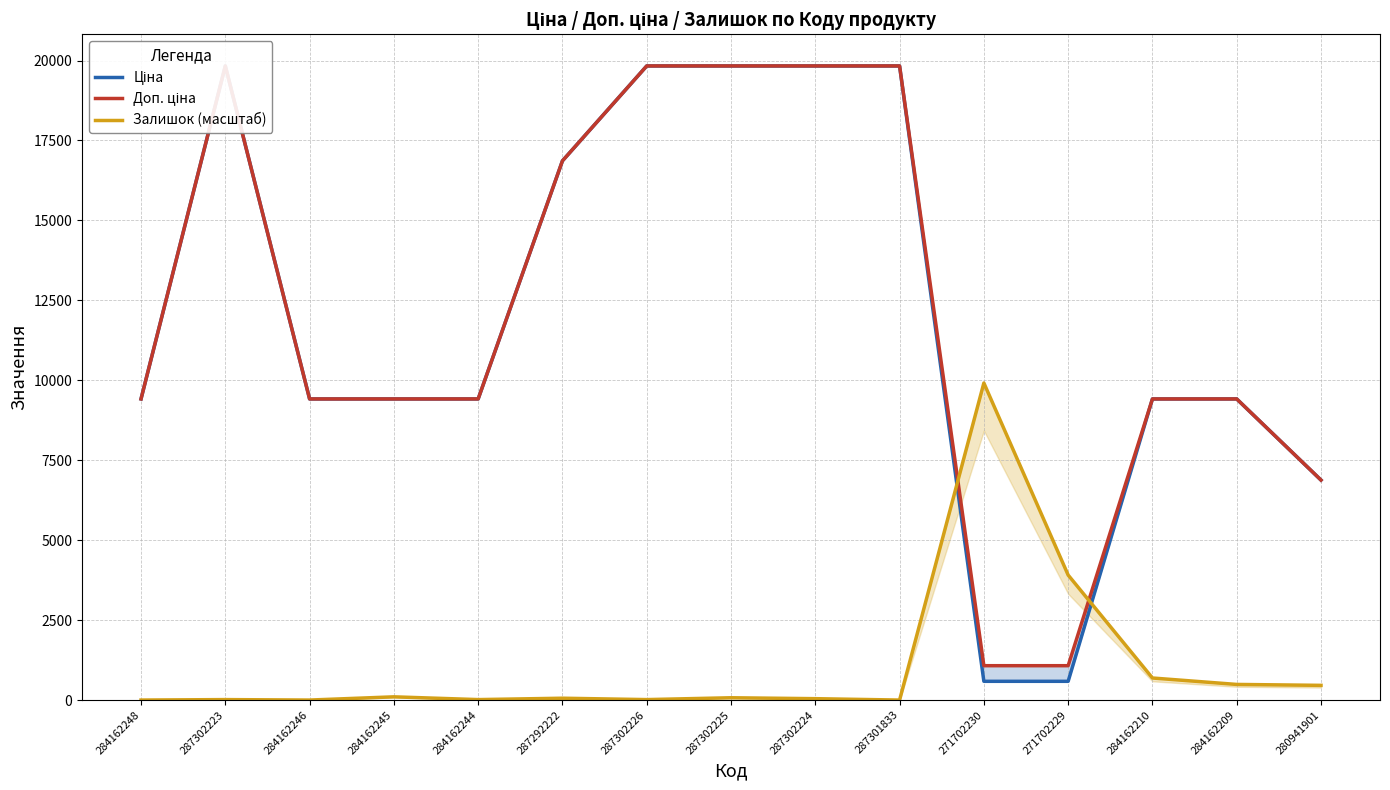

What is the label of the 13th point from the left?

284162210